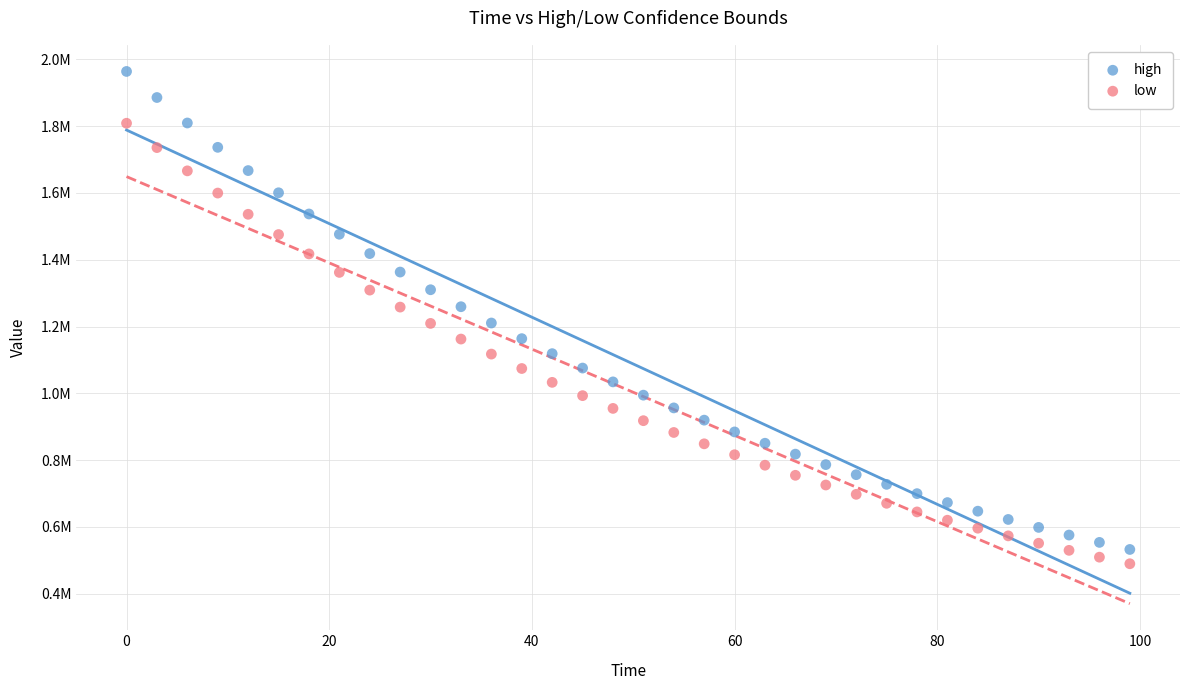

What are all the series names shown in the legend?

high, low